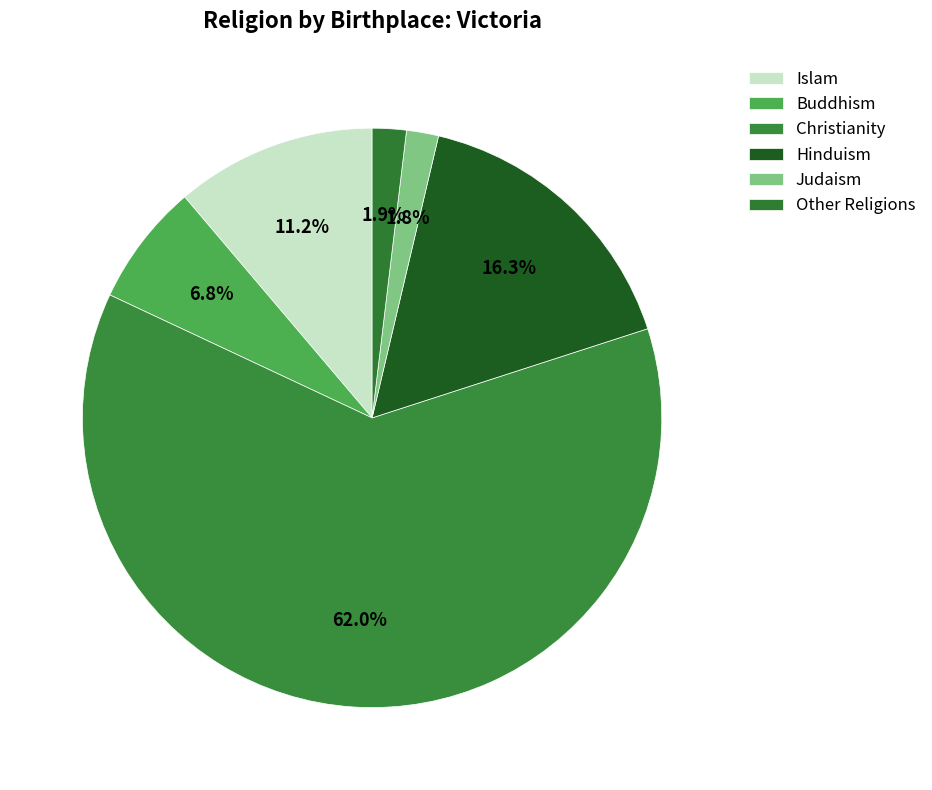

Is there a majority slice in this chart?

Yes